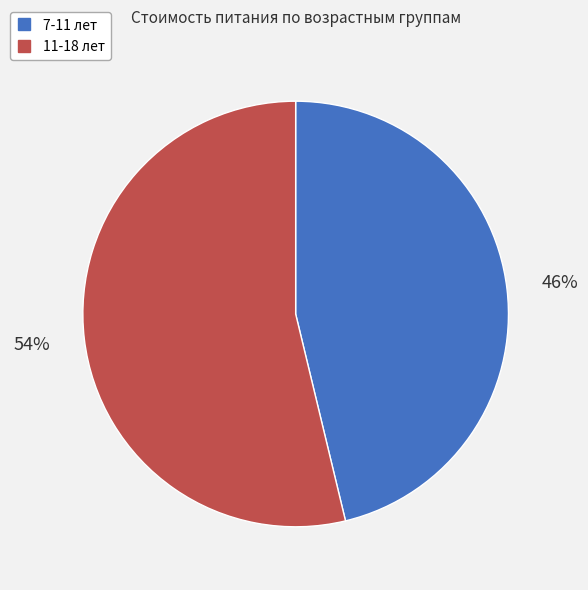

Which has a higher value, 11-18 лет or 7-11 лет?

11-18 лет